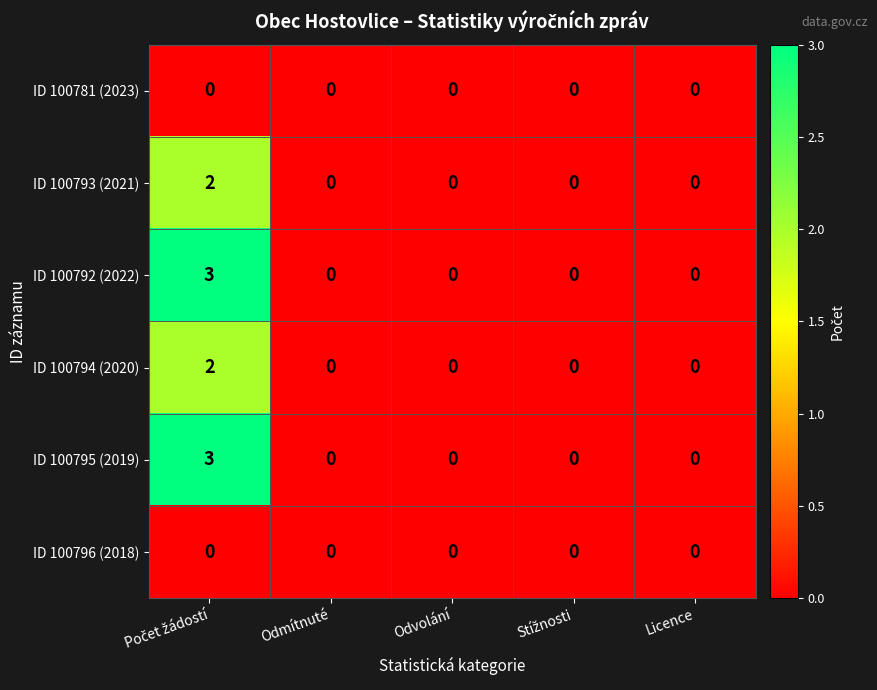

True or false: ID 100793 (2021) has a value of 0 at Odmítnuté.

True